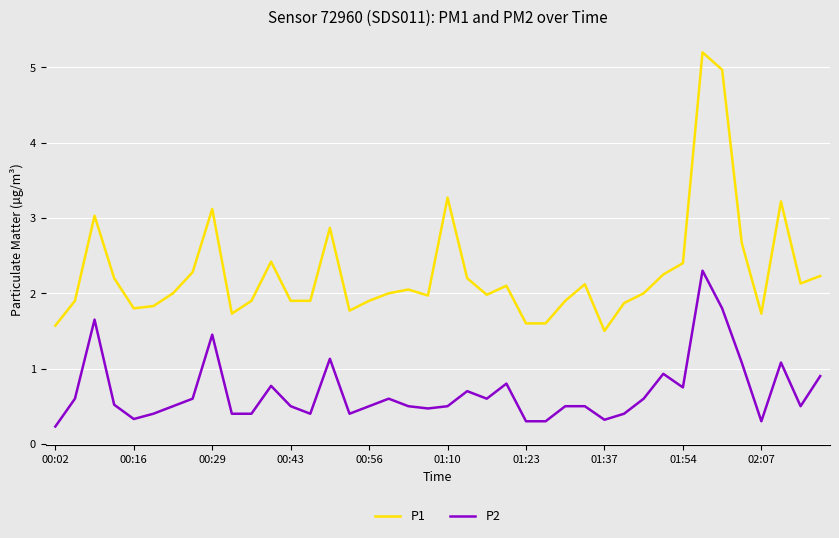

What is the difference between the maximum and minimum values in the P1 series?

3.7